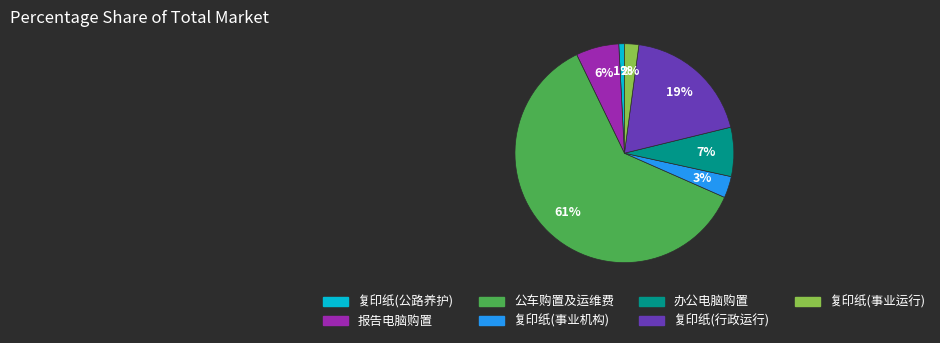

Is there any slice that represents more than half of the pie?

Yes